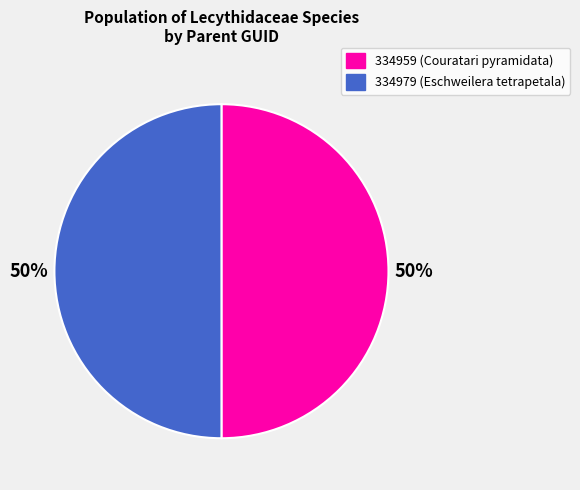

How many slices are in this pie chart?

2